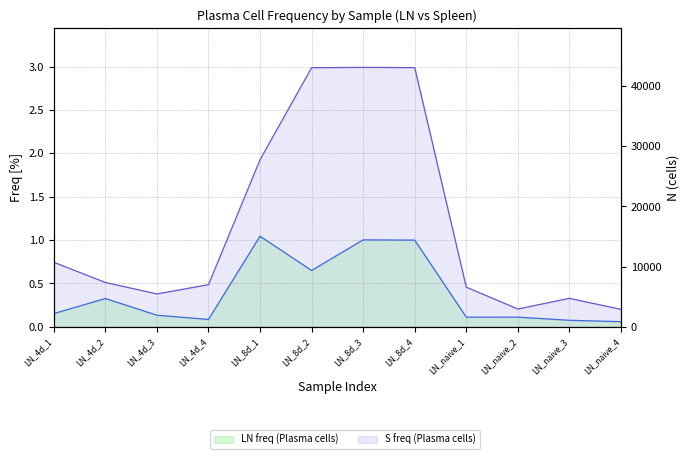

Where is S freq nearest to the value 1?

LN_4d_1